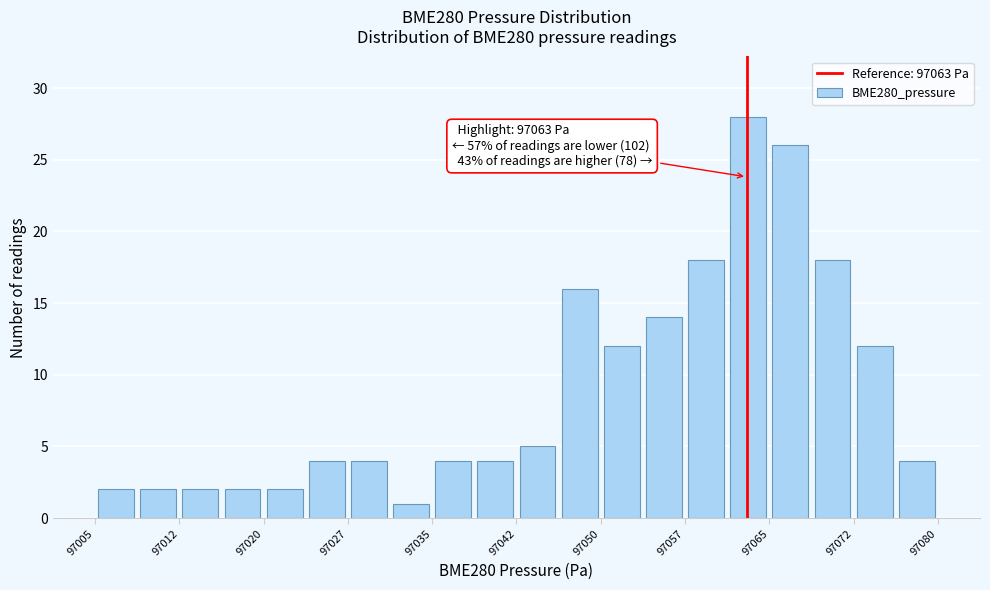

Around what value on the x-axis is the tallest bar? Give the approximate position of its centre, as read against the axis.

97063